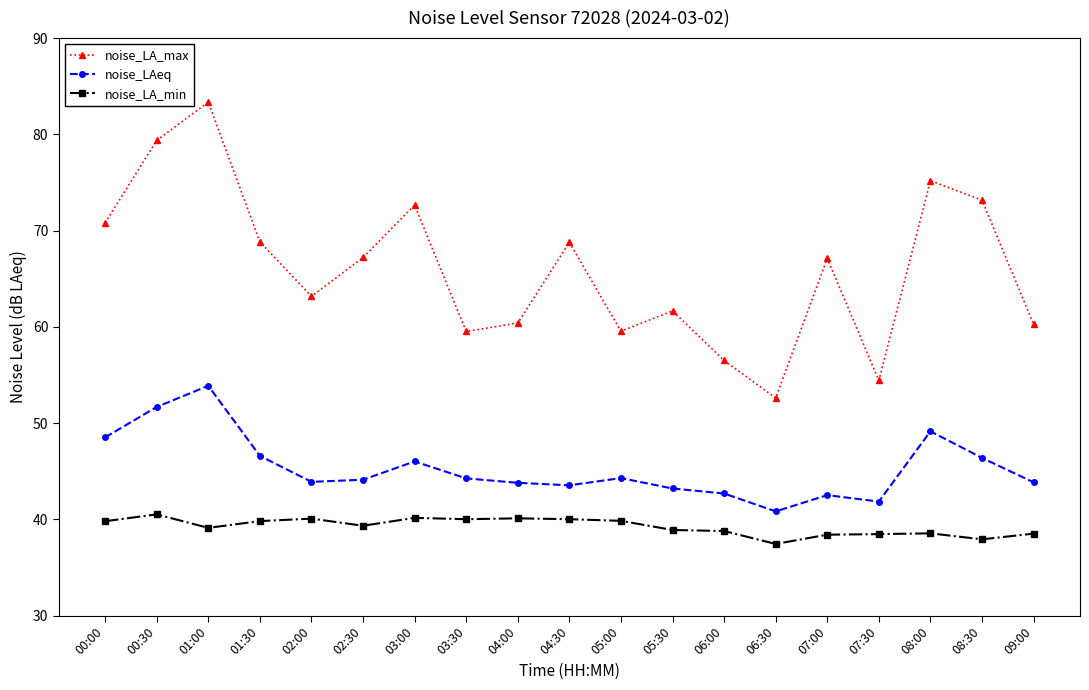

What is the average value of the noise_LA_max series?

66.0